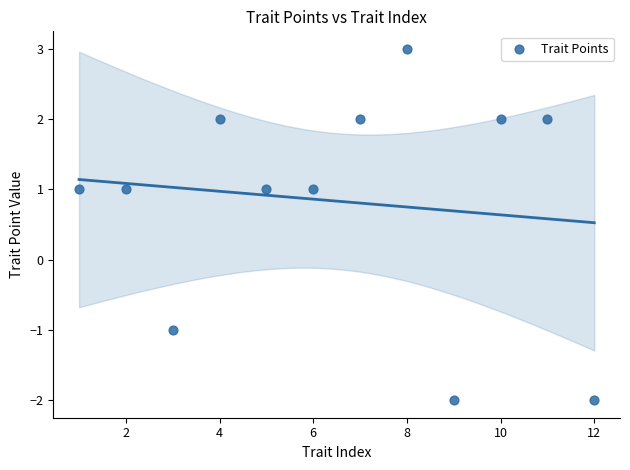

What is the average X value?

6